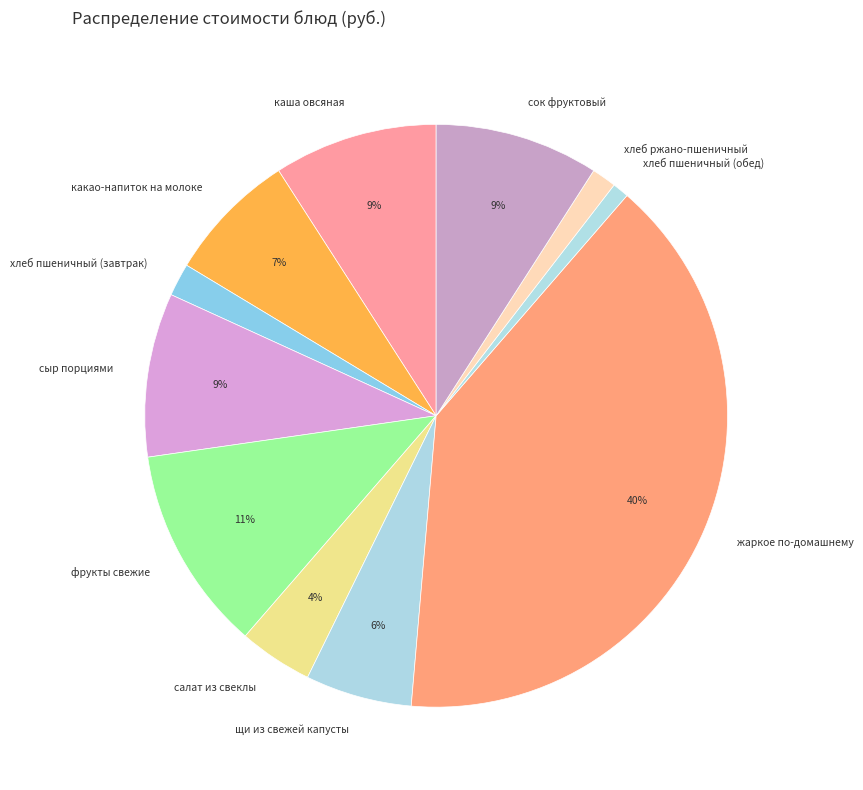

The щи из свежей капусты slice represents 6% of the pie. True or false?

True